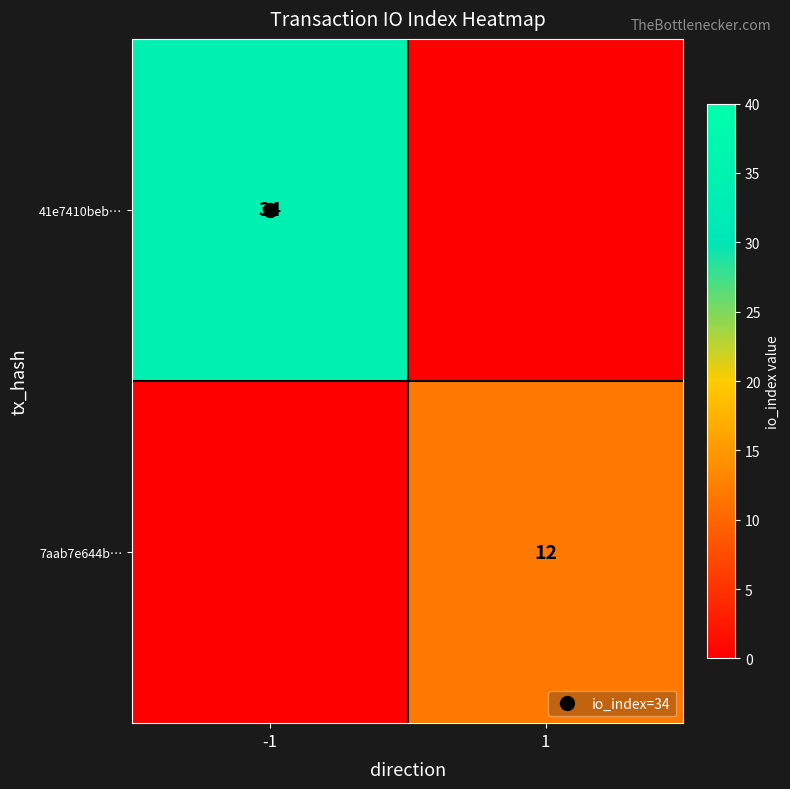

How many data points in 41e7410beb… are less than 34?

1